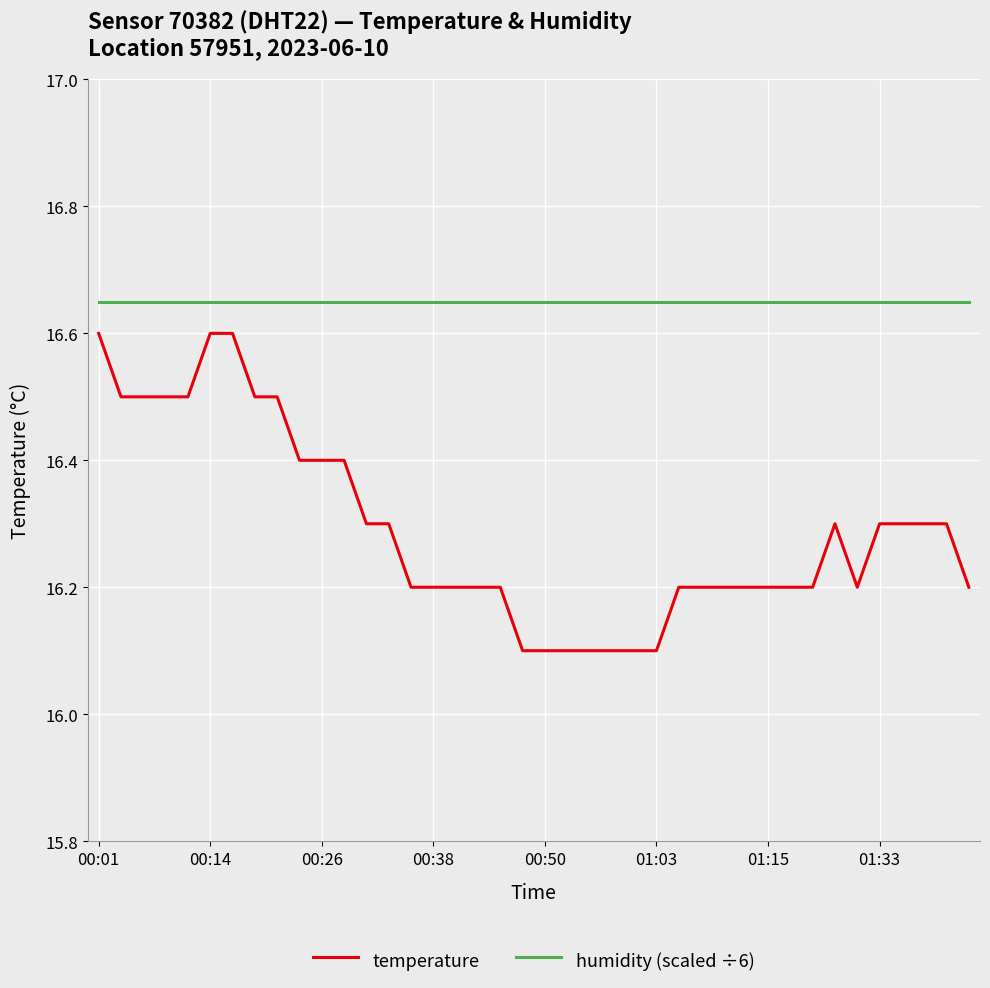

What is the difference between the maximum and minimum values in the temperature series?

0.5